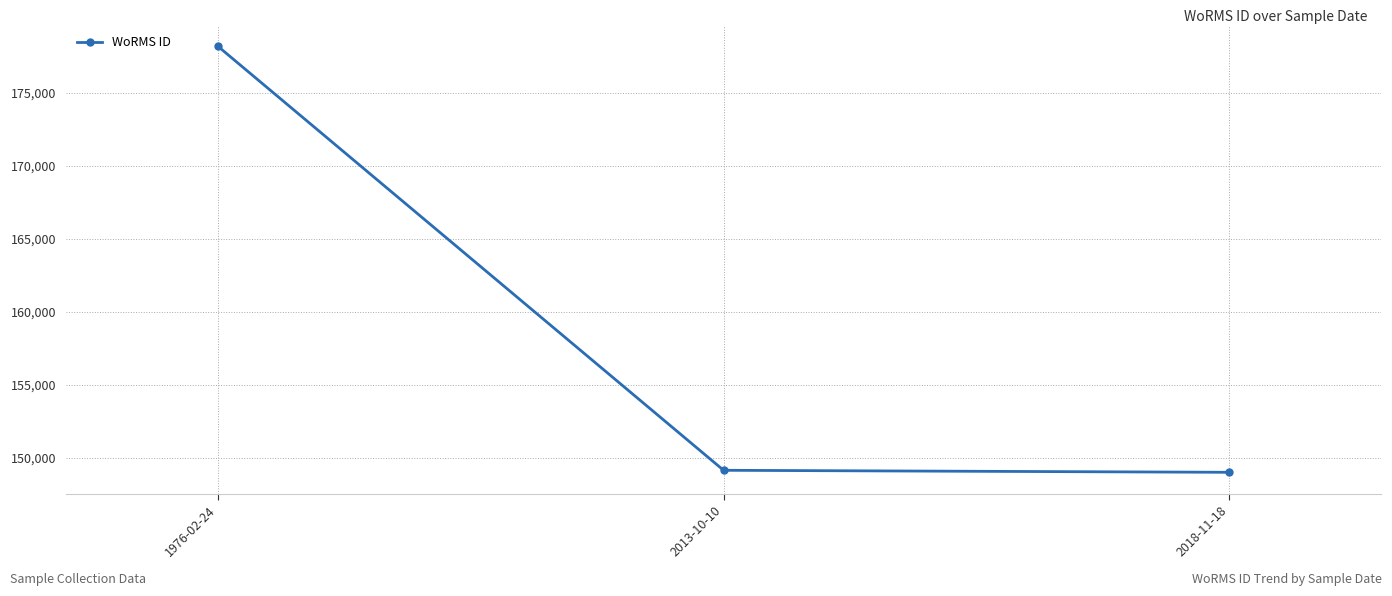

What is the change in value from 1976-02-24 to 2018-11-18?

-29222